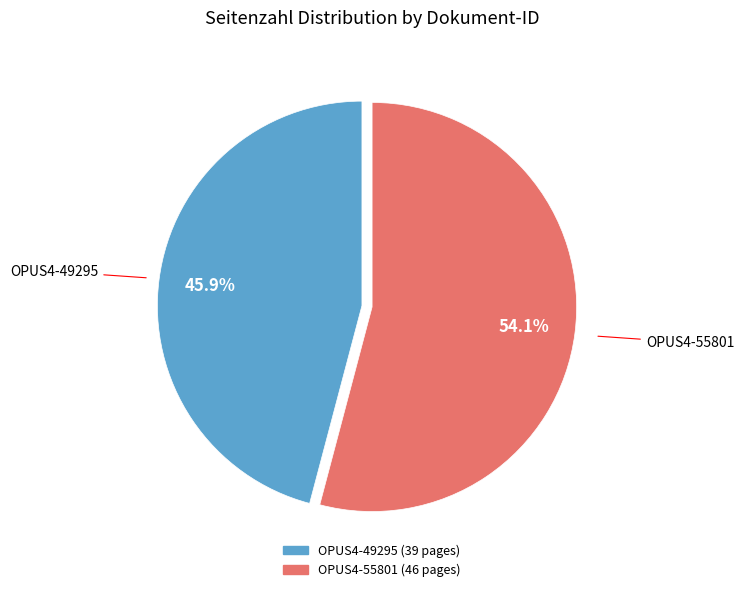

To the nearest percent, what is the difference between the OPUS4-49295 and OPUS4-55801 slice percentages?

8%